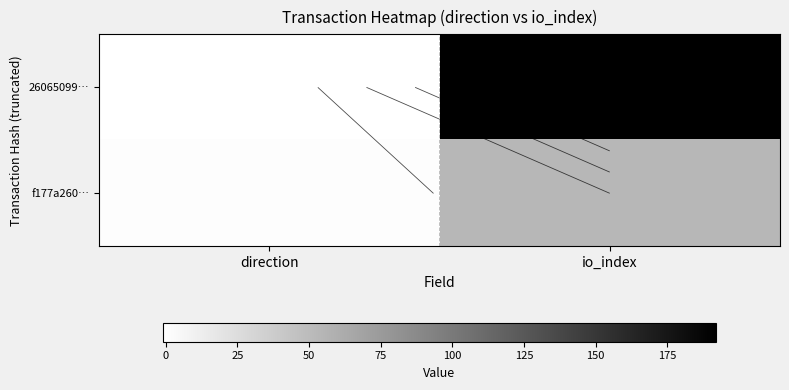

What is the smallest value displayed?

-1